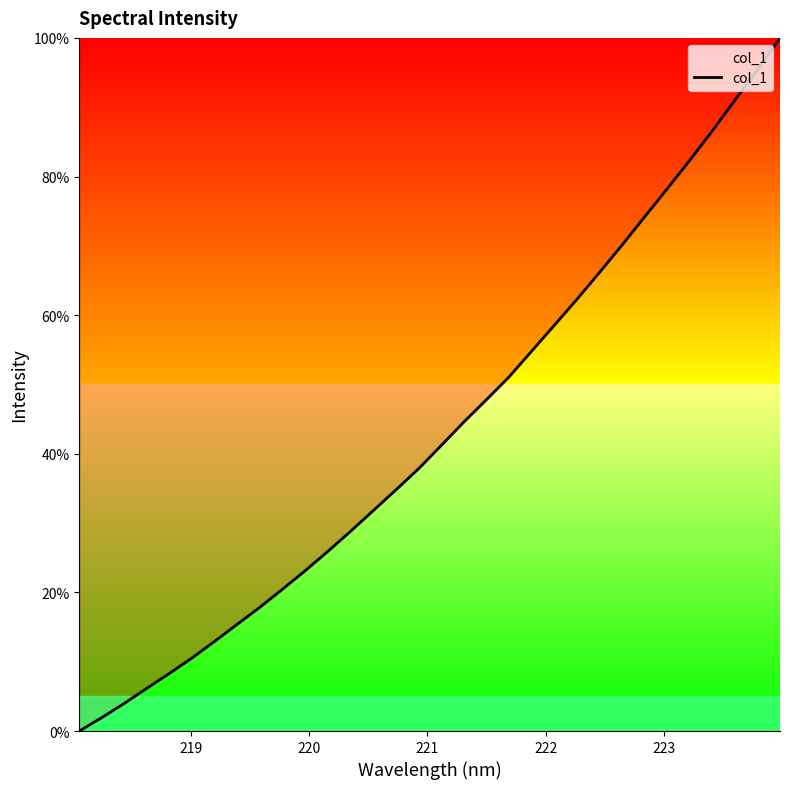

What is the difference between the maximum and minimum values?

100.0